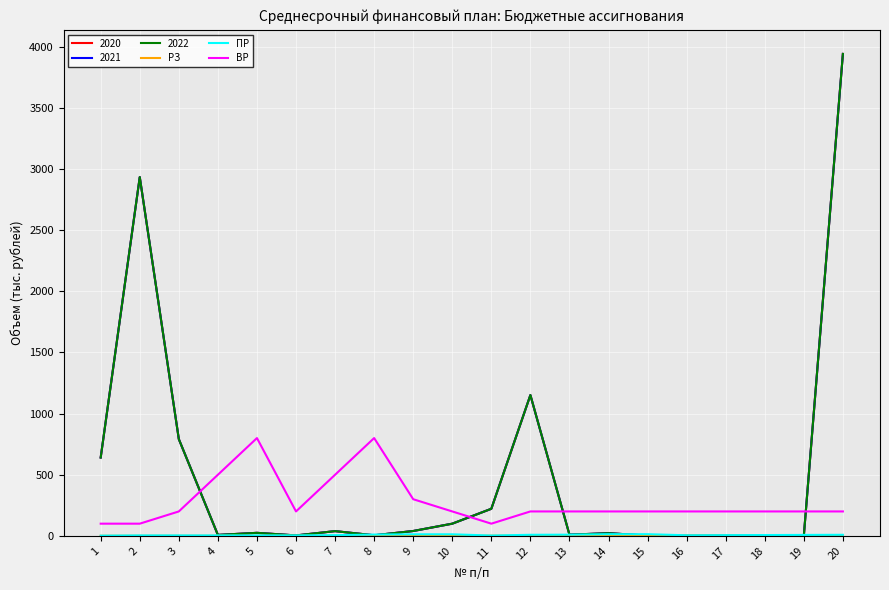

The value of ПР at 9 is 17. True or false?

False